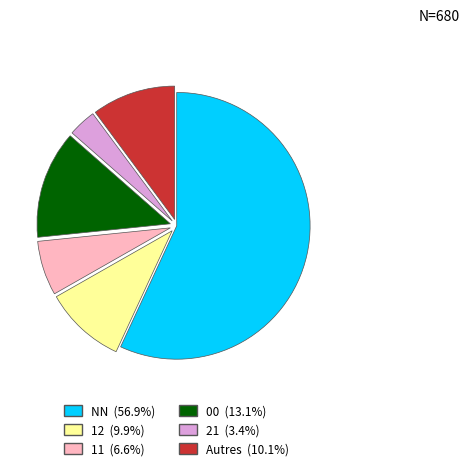

Does NN (56.9%) account for over 50% of the chart?

Yes